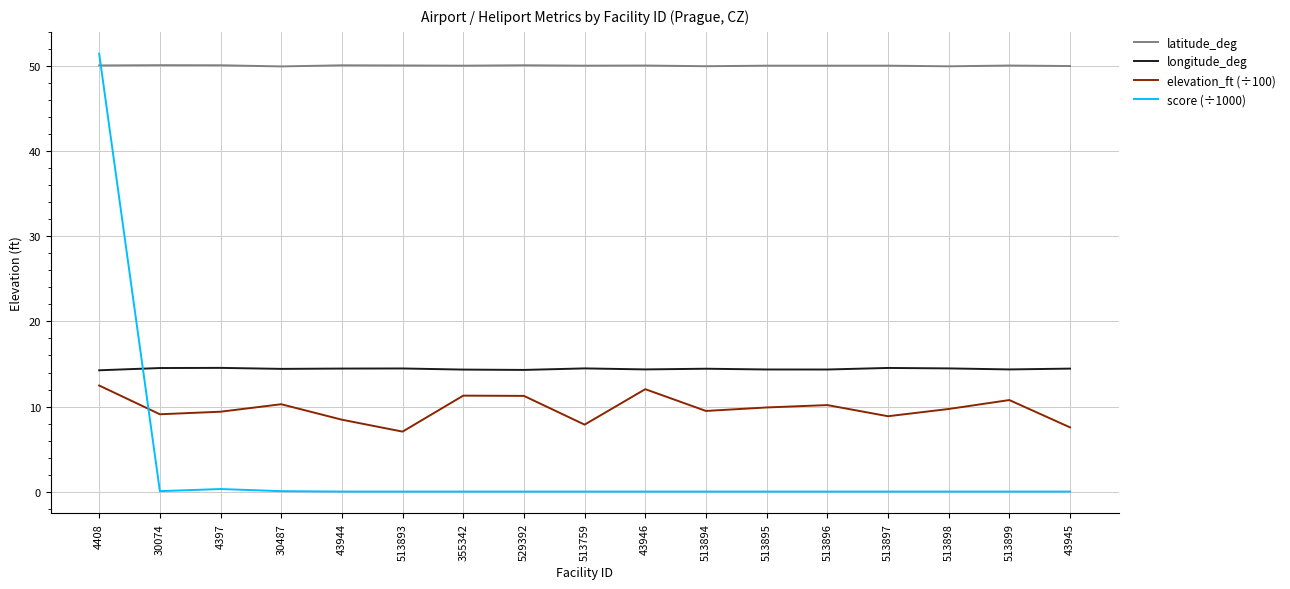

The latitude_deg series shows 83.0 at 30487. True or false?

False